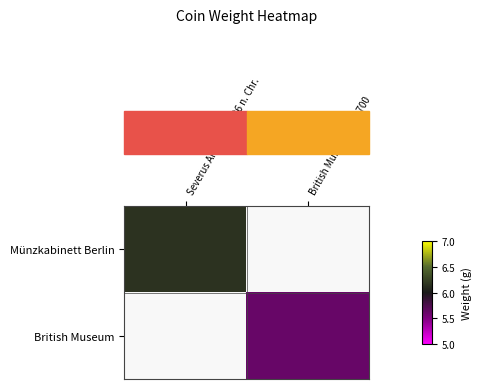

Count the number of data series in this chart.

2